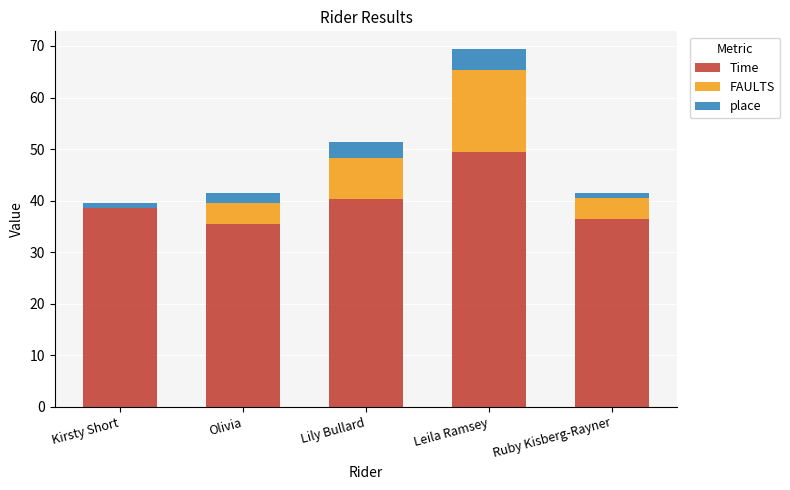

The Time series shows 38.5 at Kirsty Short. True or false?

True